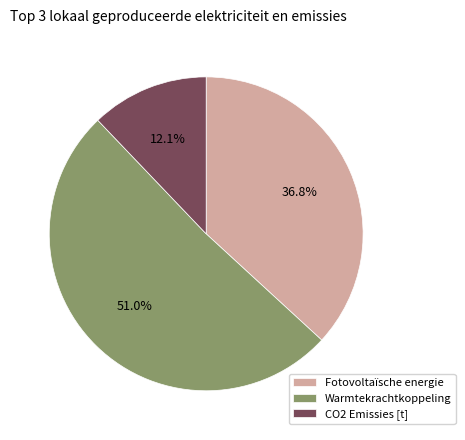

Rank the categories by value from lowest to highest.

CO2 Emissies [t], Fotovoltaïsche energie, Warmtekrachtkoppeling